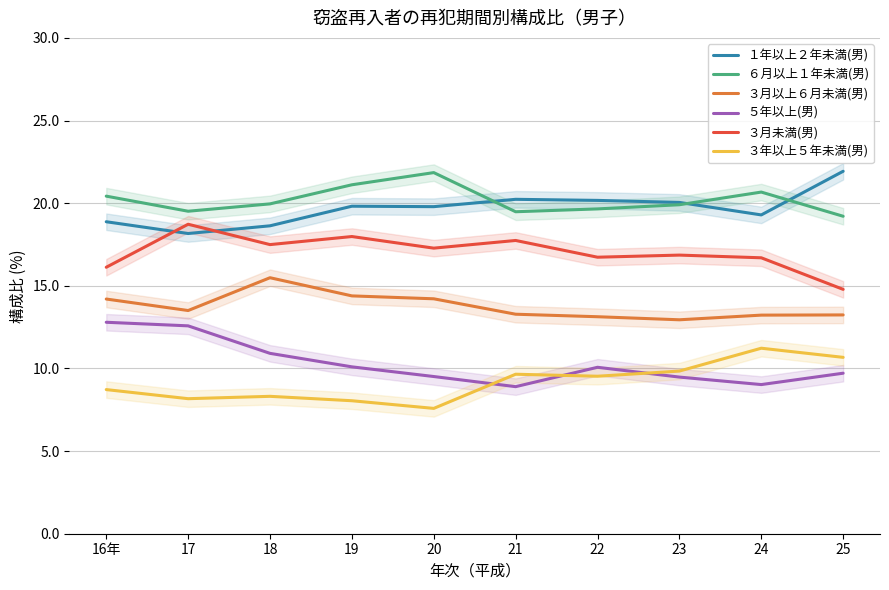

What is the label of the 4th point from the left?

19